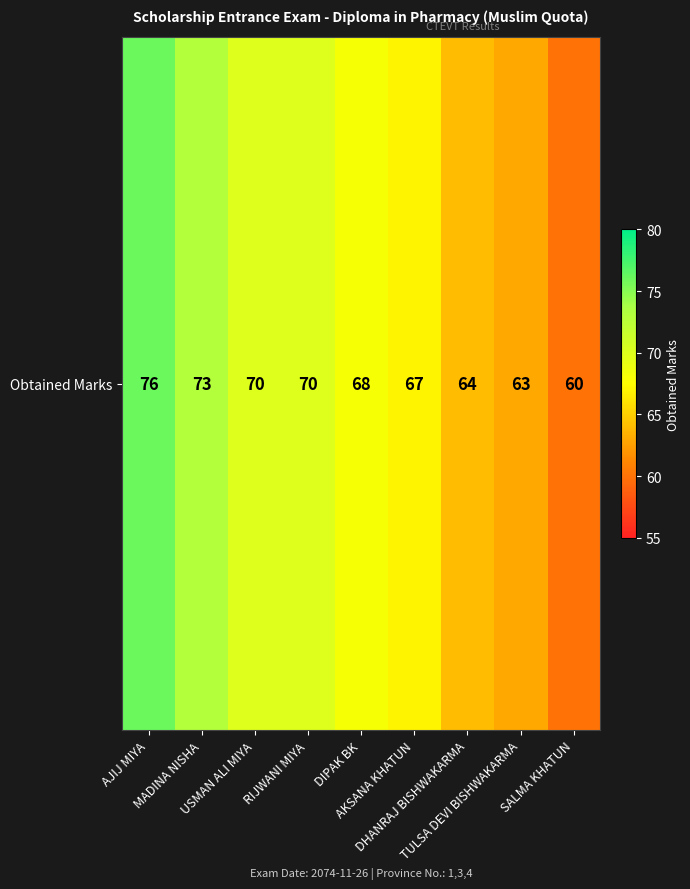

What is the change in value from DIPAK BK to AKSANA KHATUN?

-1